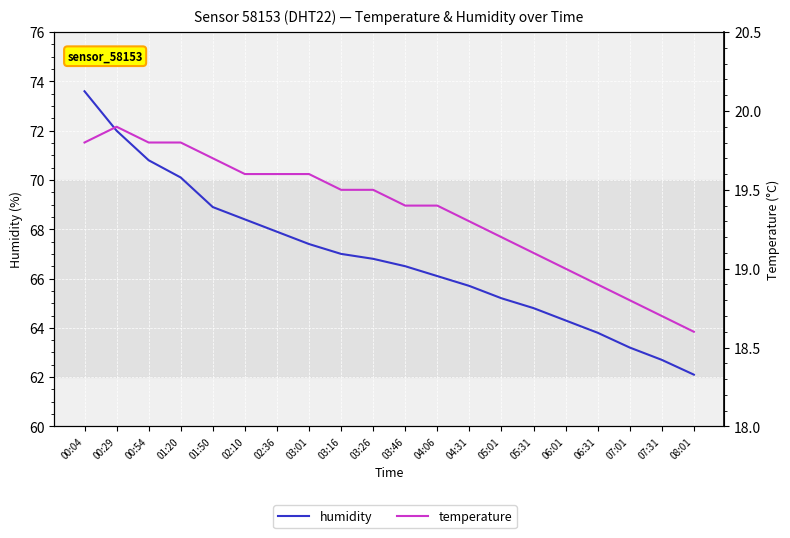

At 01:20, list the series in order from smallest to largest.

temperature, humidity